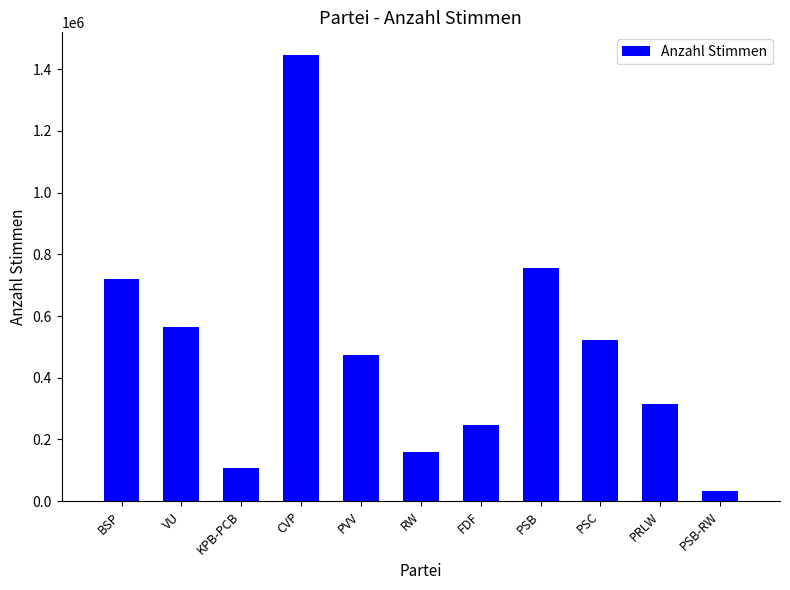

What is the label of the 4th bar from the right?

PSB